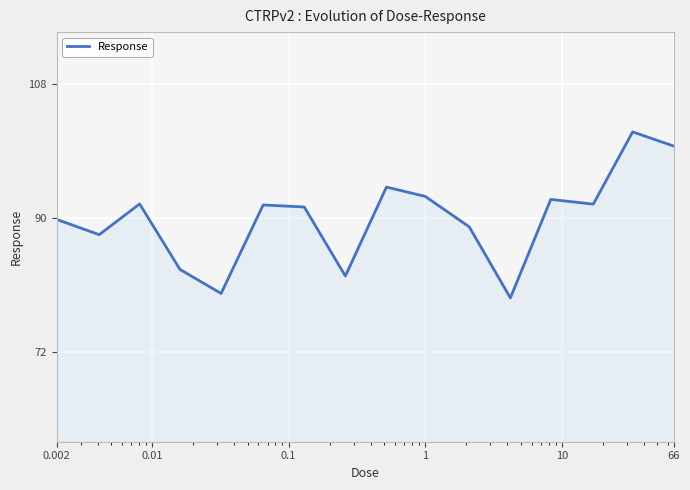

What is the maximum value shown in the chart?

101.6